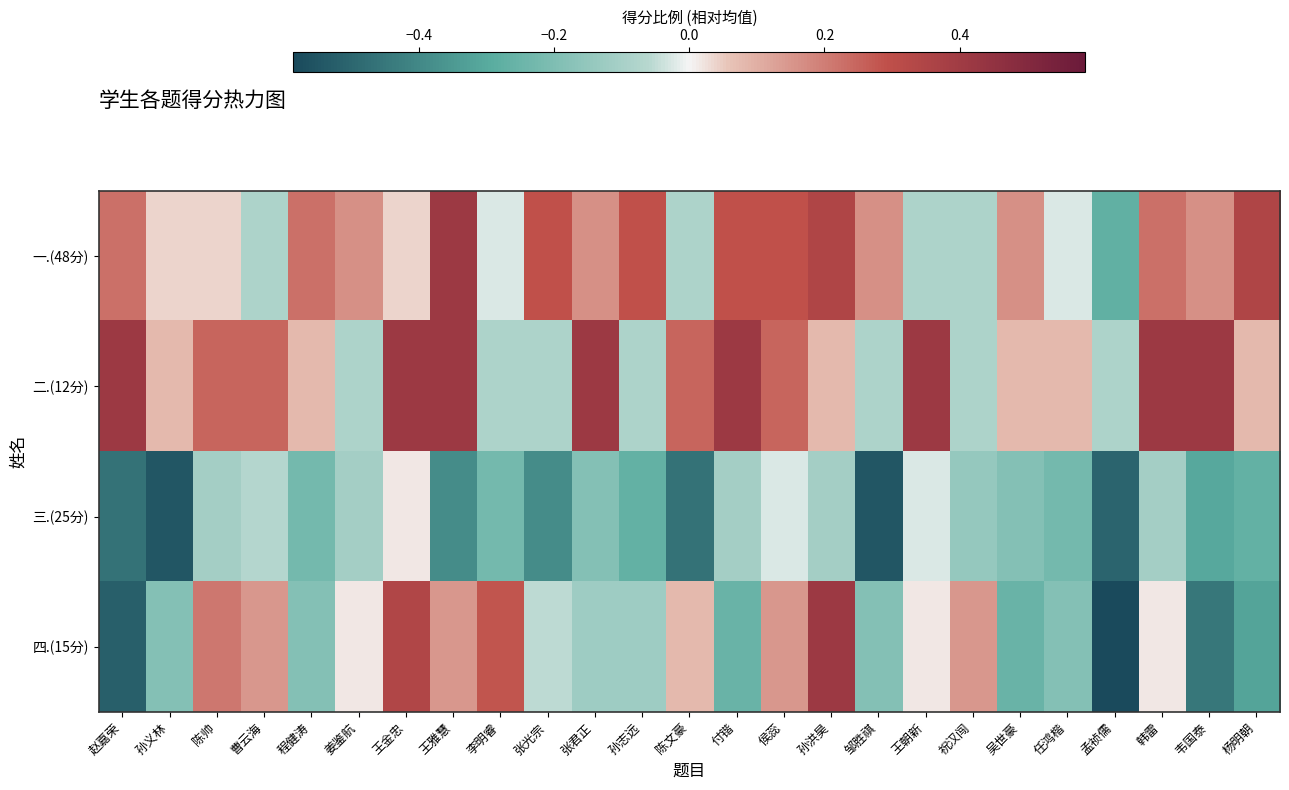

Between 赵嘉荣 and 陈文豪, which is larger?

赵嘉荣